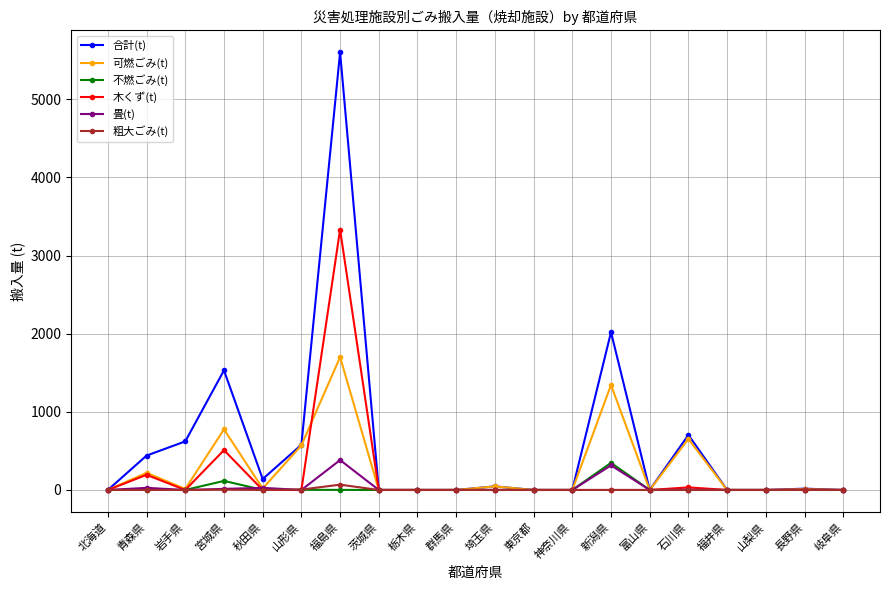

What is the label of the 8th point from the right?

神奈川県